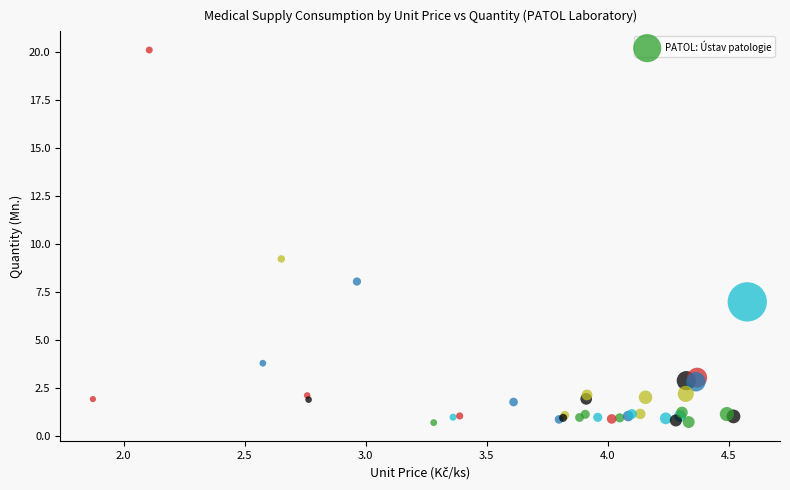

What Y value in the scatter plot is closest to 10?

9.2